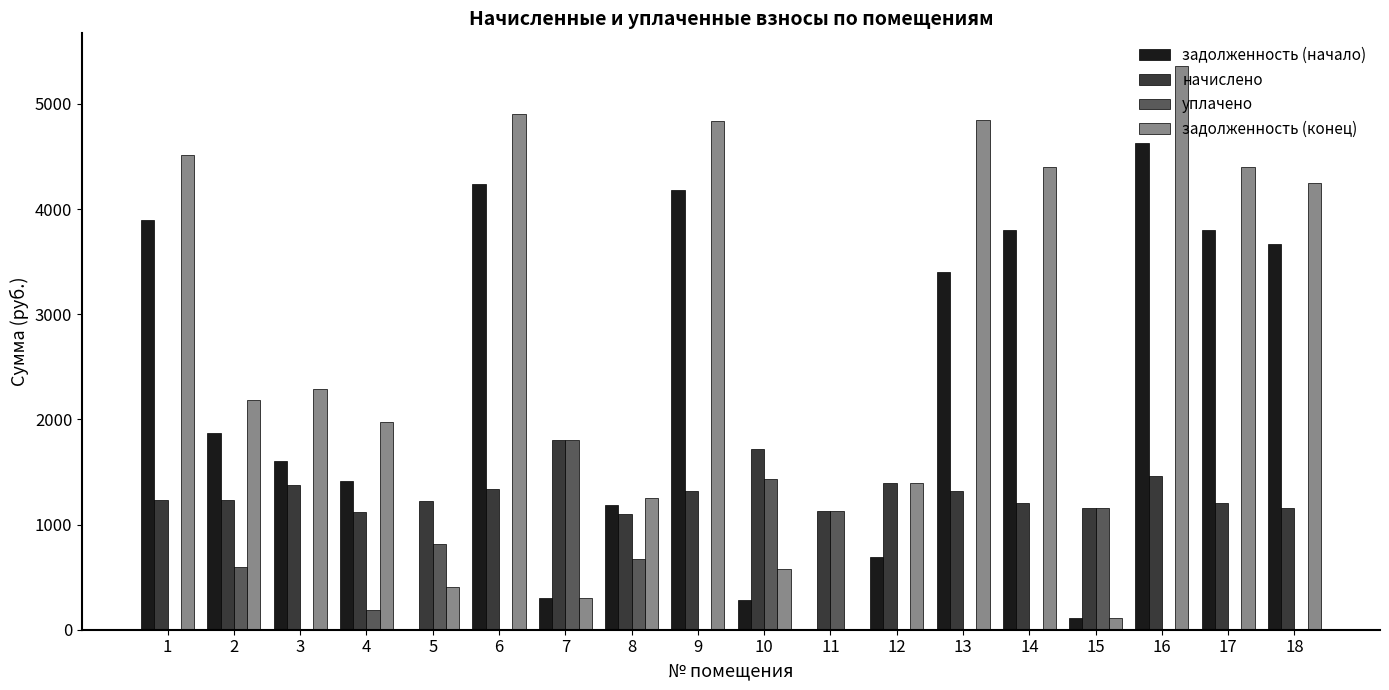

At which label does задолженность (конец) first exceed 2286?

1